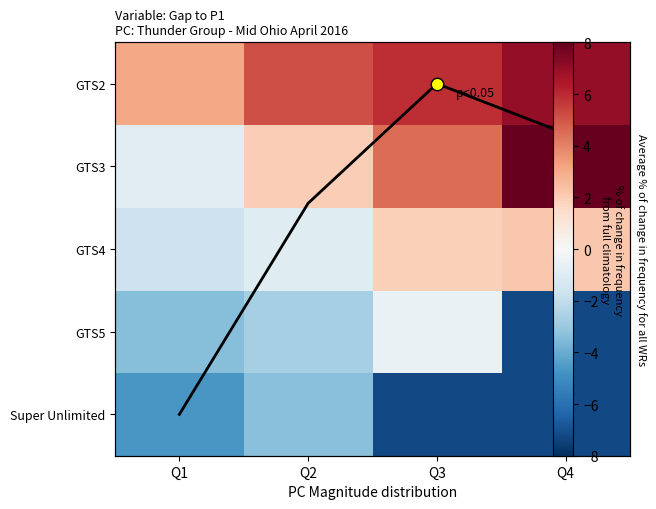

List the labels in order of mean value, largest first.

Q3, Q4, Q2, Q1